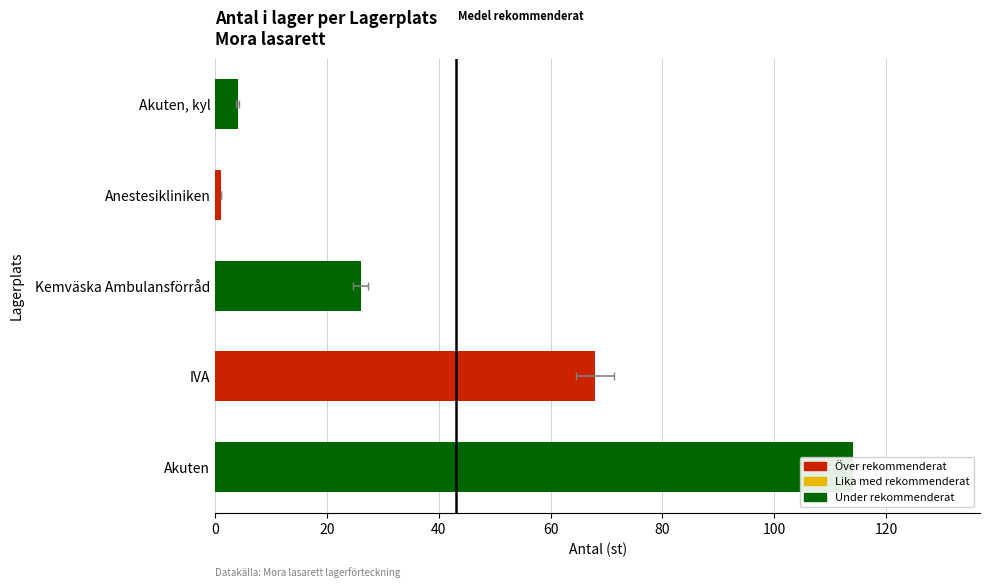

Count the number of data series in this chart.

1